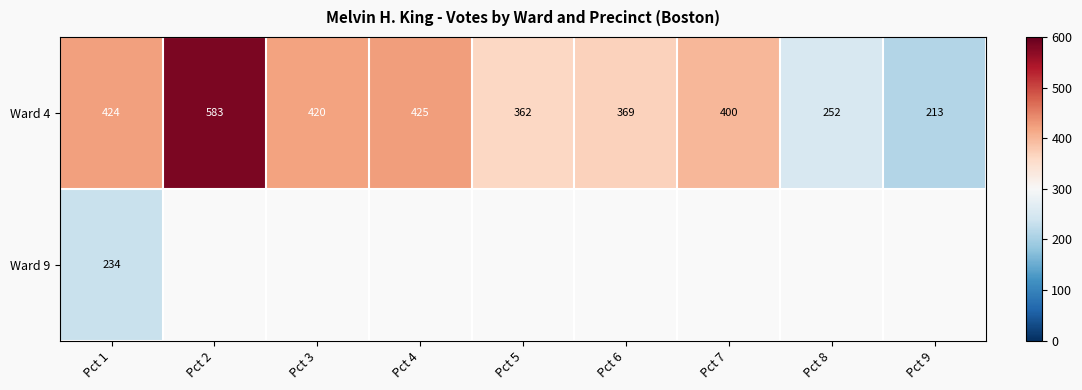

At how many categories does at least one series exceed 235?

8